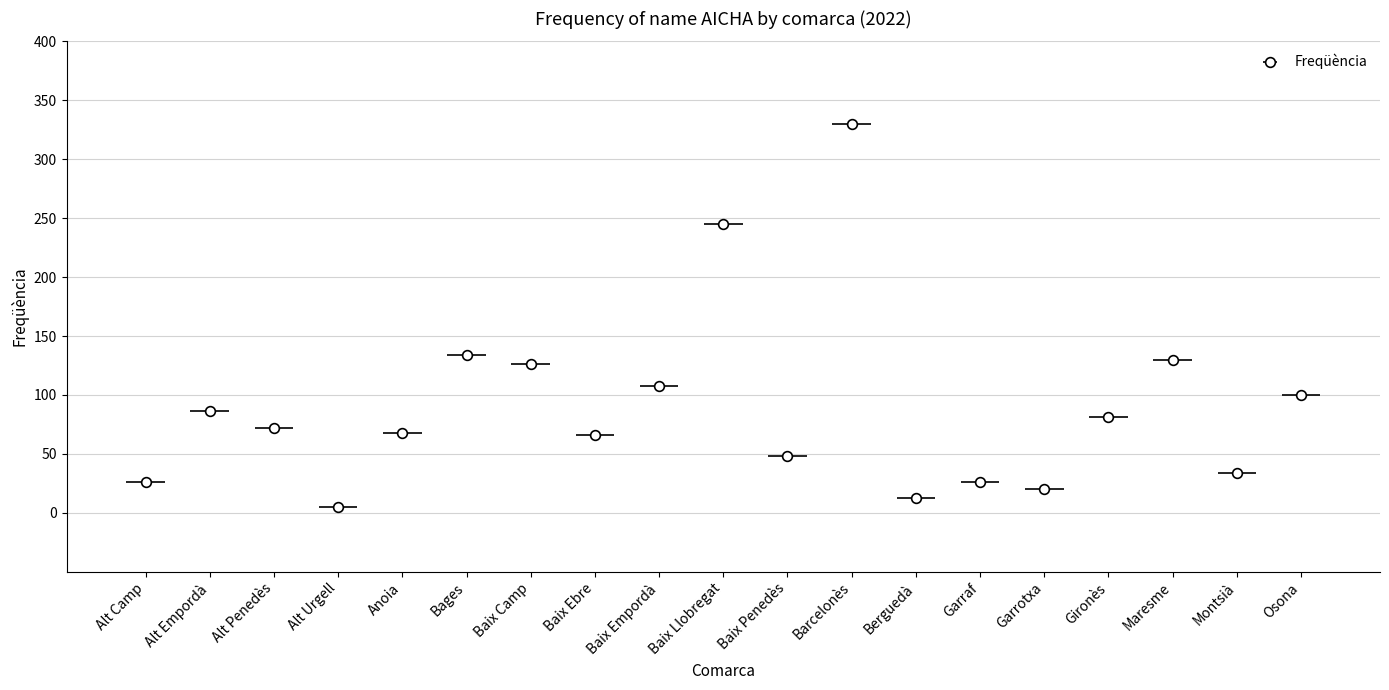

Reading right to left, extract all data points from this chart.

100	34	130	81	20	26	13	330	48	245	108	66	126	134	68	5	72	86	26